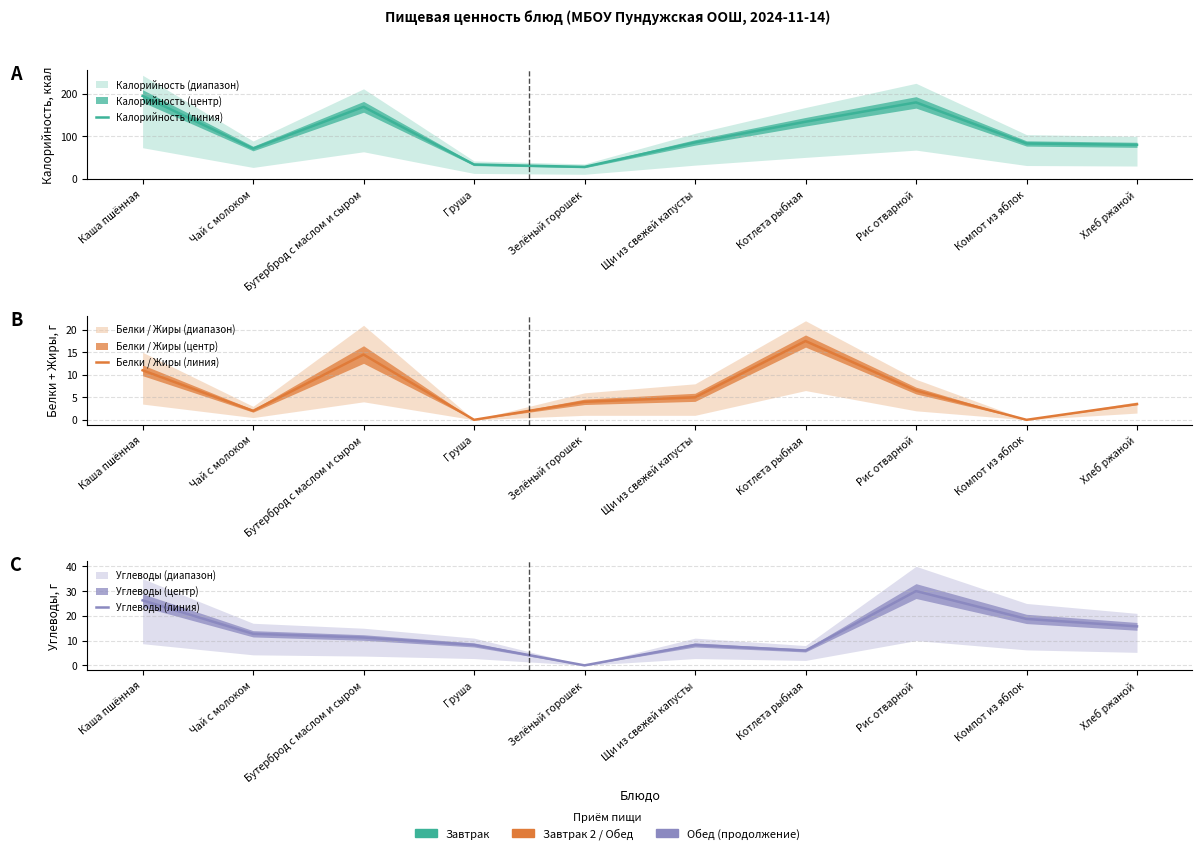

How many data points in Калорийность (линия) are less than 85?

5